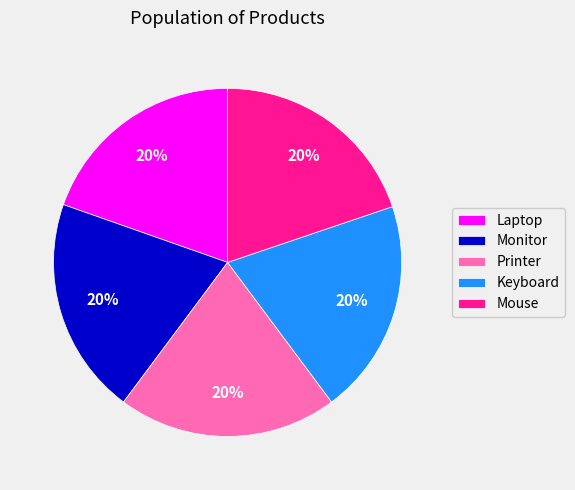

Is it true that Monitor is 20% of the pie?

True